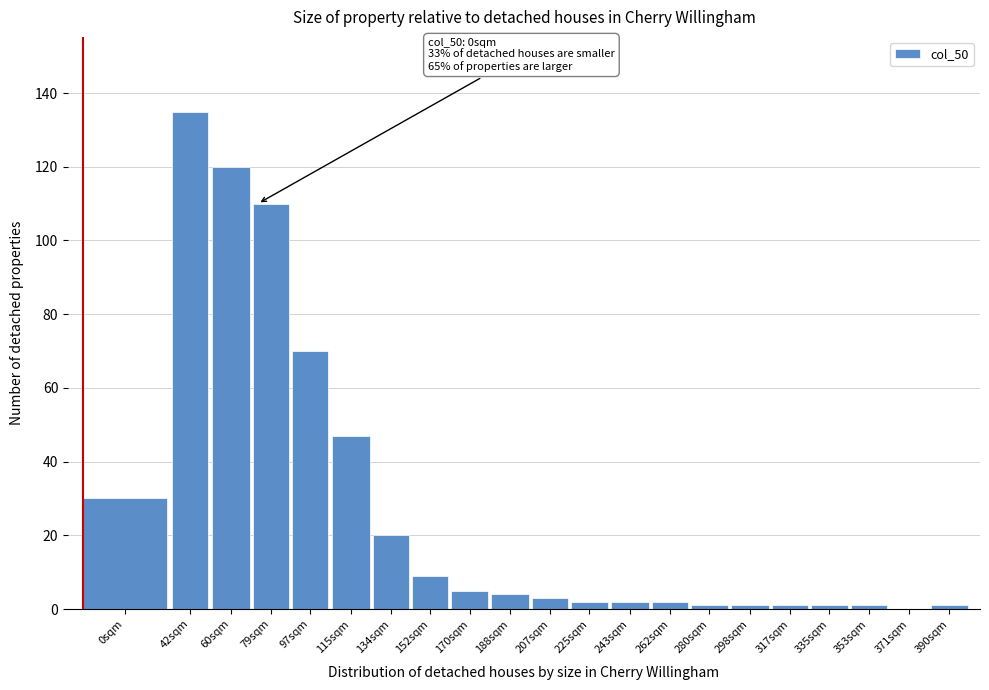

Reading right to left, extract all data points from this chart.

390sqm=1	371sqm=0	353sqm=1	335sqm=1	317sqm=1	298sqm=1	280sqm=1	262sqm=2	243sqm=2	225sqm=2	207sqm=3	188sqm=4	170sqm=5	152sqm=9	134sqm=20	115sqm=47	97sqm=70	79sqm=110	60sqm=120	42sqm=135	0sqm=30